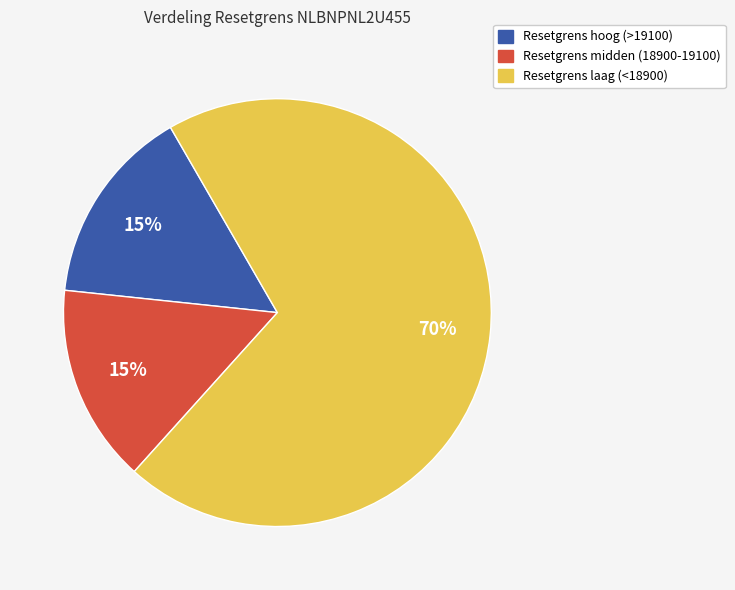

How many slices are in this pie chart?

3